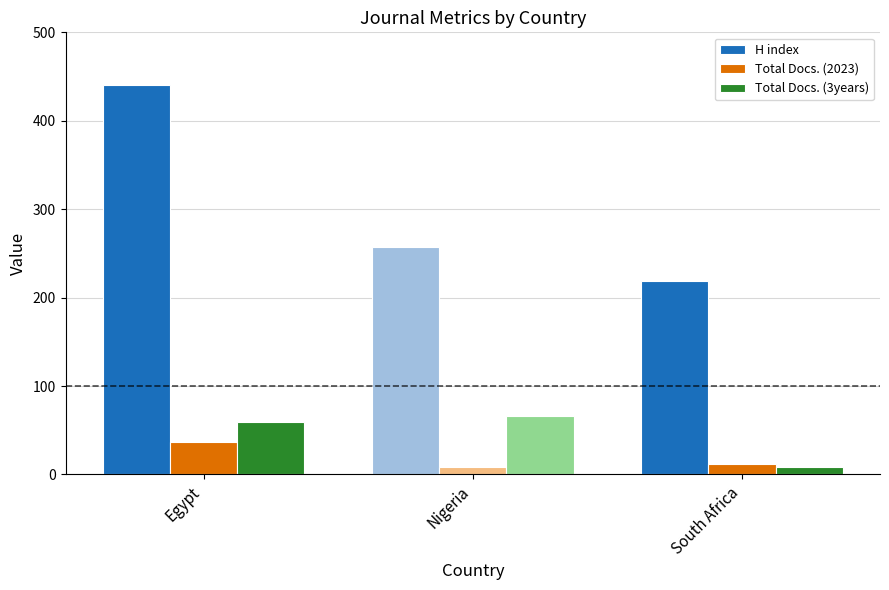

How many categories are shown in the chart?

3